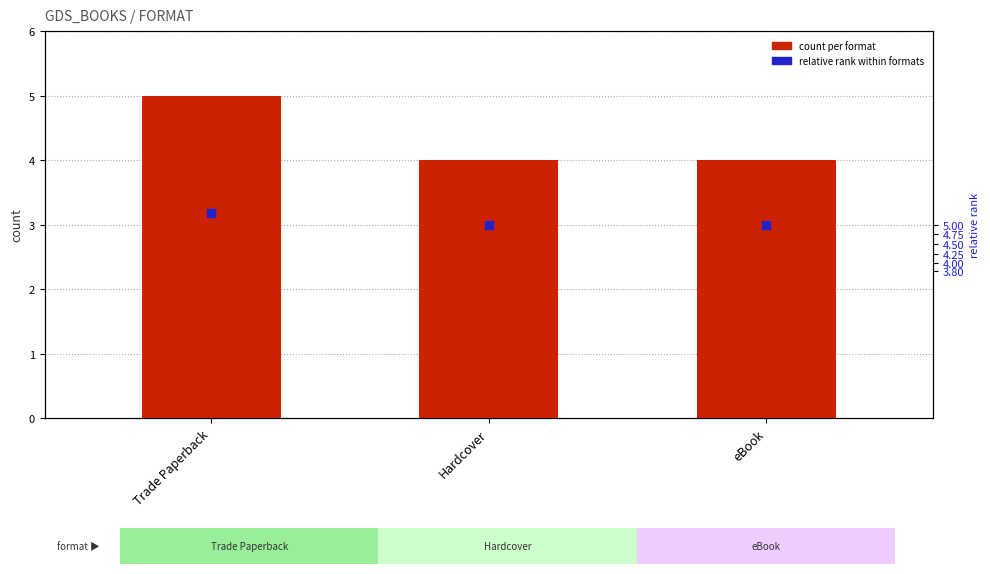

At how many categories does at least one series exceed 5?

1